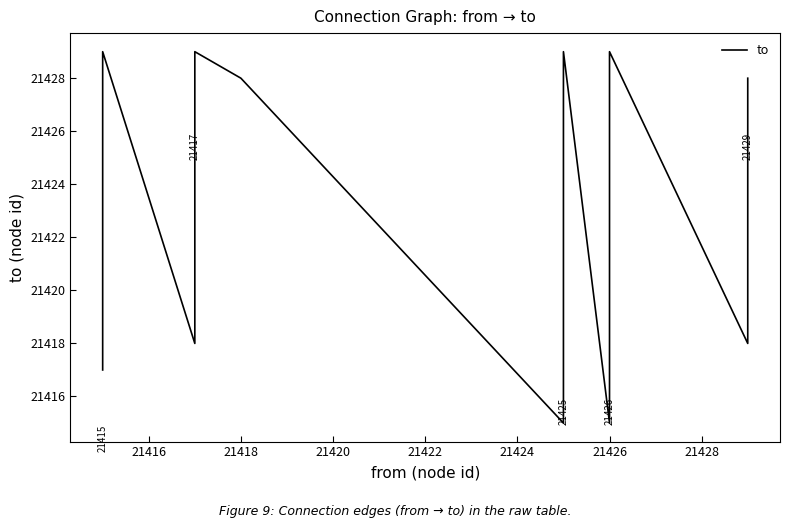

True or false: the data shows 21428 at 21426.

True